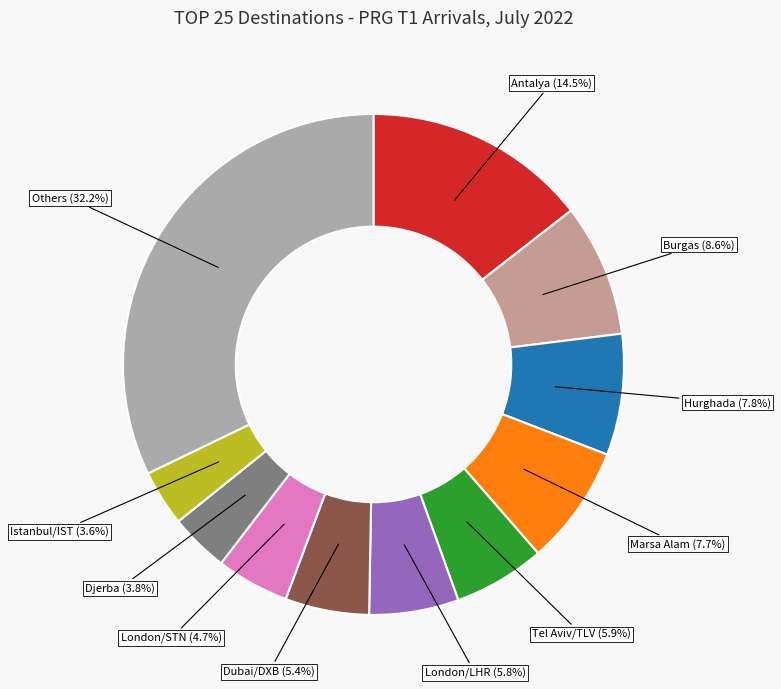

Combined, what portion of the pie is Tel Aviv/TLV (5.9%) and Dubai/DXB (5.4%)?

11.3%